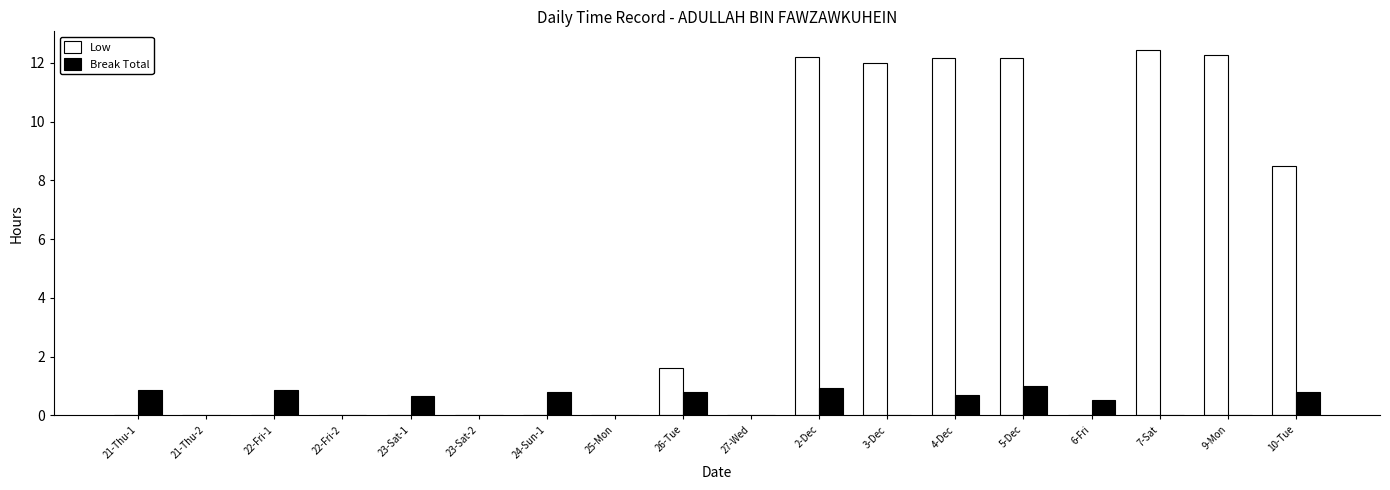

Which series has the largest total across all categories?

Low